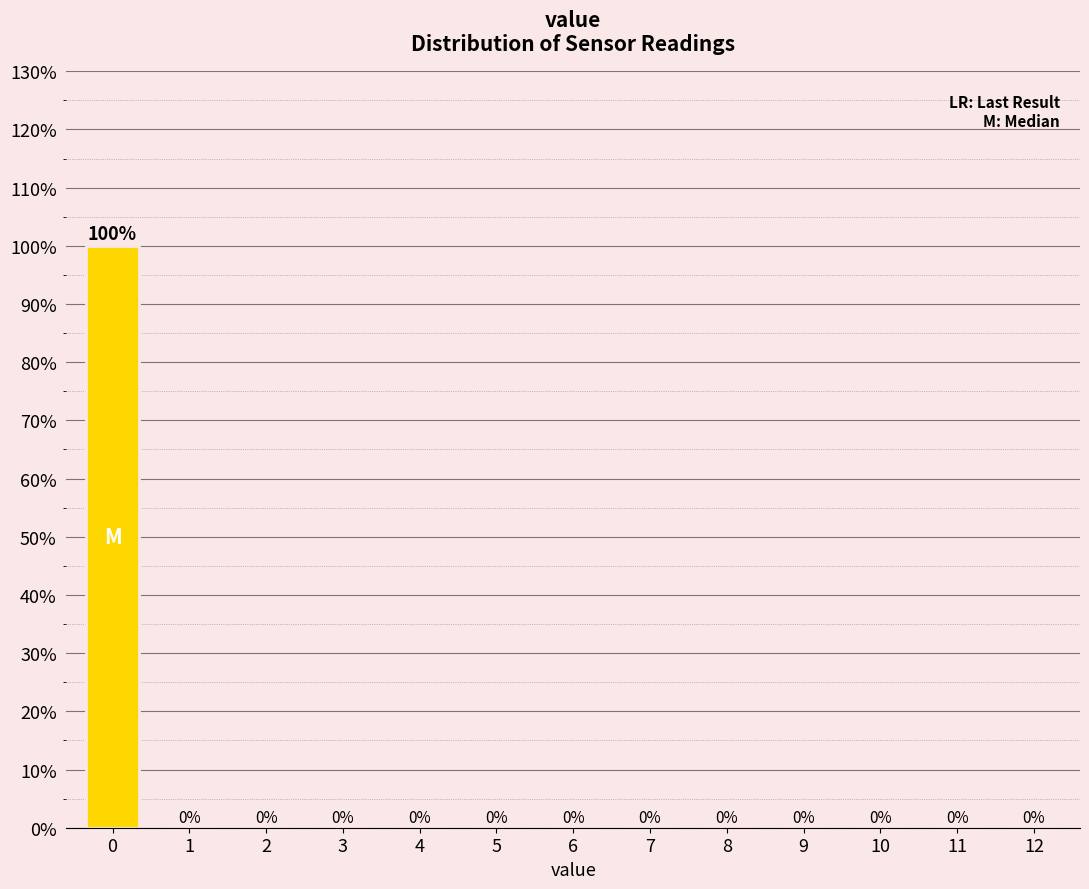

Reading left to right, transcribe all the data shown in this chart.

0=100	1=0	2=0	3=0	4=0	5=0	6=0	7=0	8=0	9=0	10=0	11=0	12=0